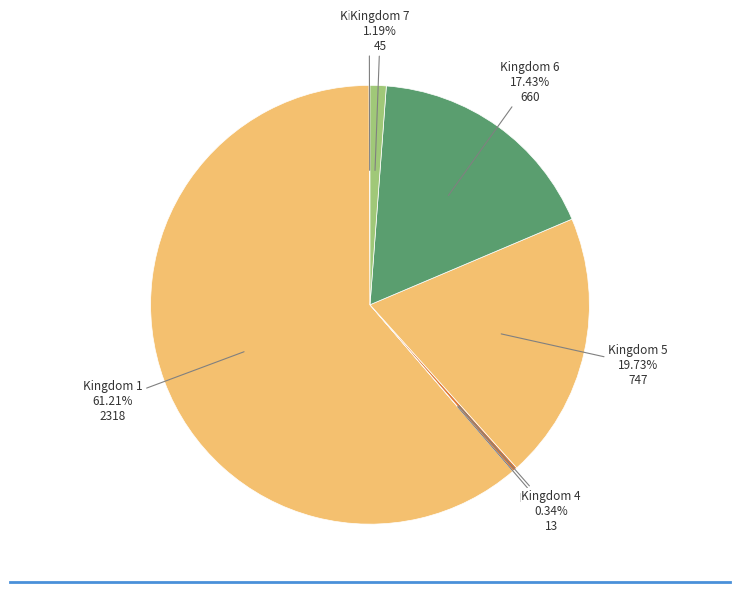

Between Kingdom 5 and Kingdom 6, which is larger?

Kingdom 5